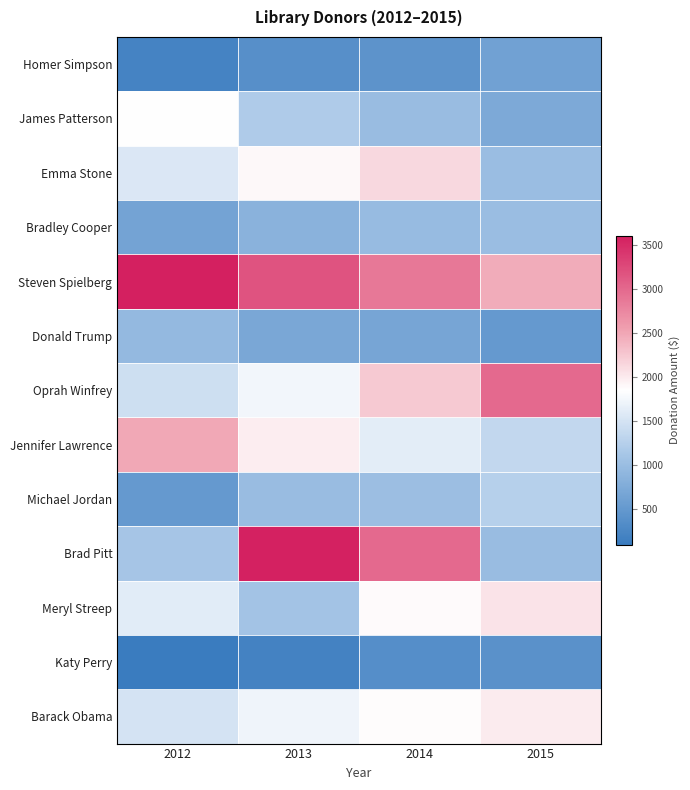

At which category is the sum across all series the highest?

2014